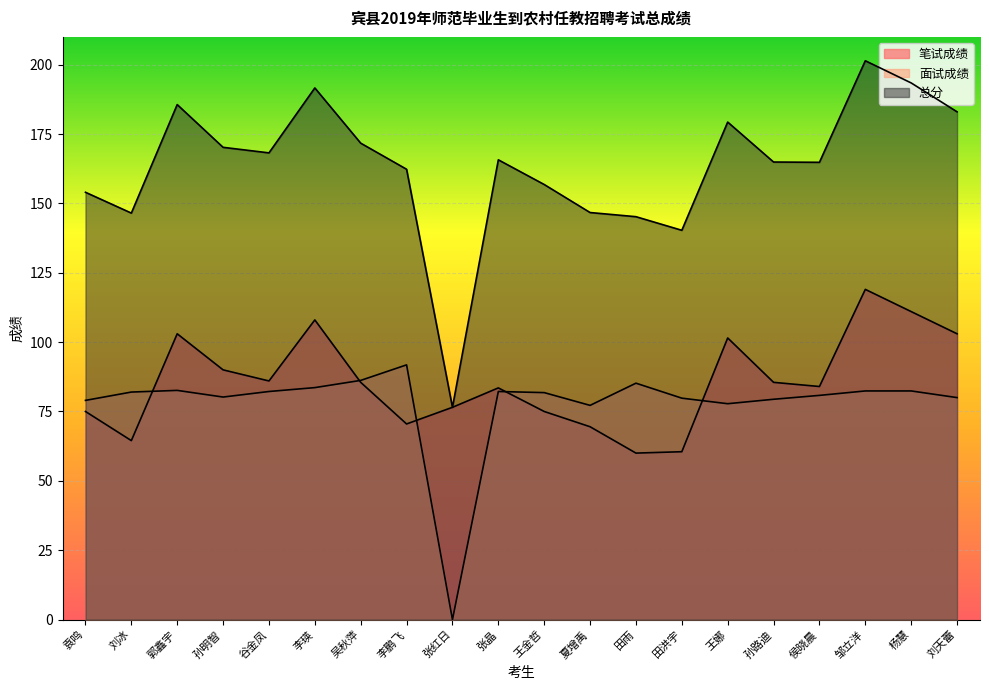

What is the value of the 总分 point at the 9th from the left?

76.5